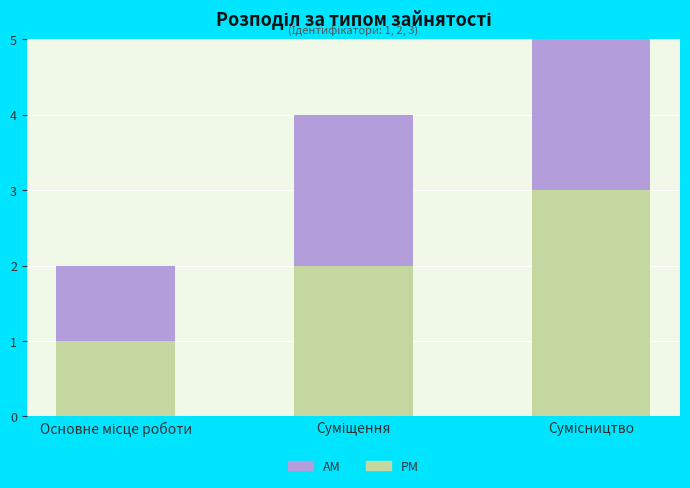

List the labels in order of AM value, smallest first.

Основне місце роботи, Суміщення, Сумісництво